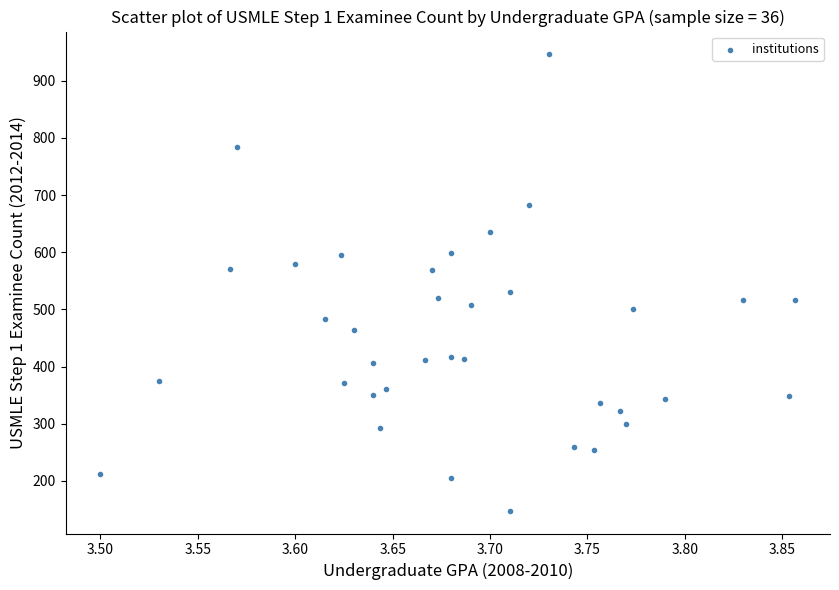

What is the range of Y values (max minus min)?

798